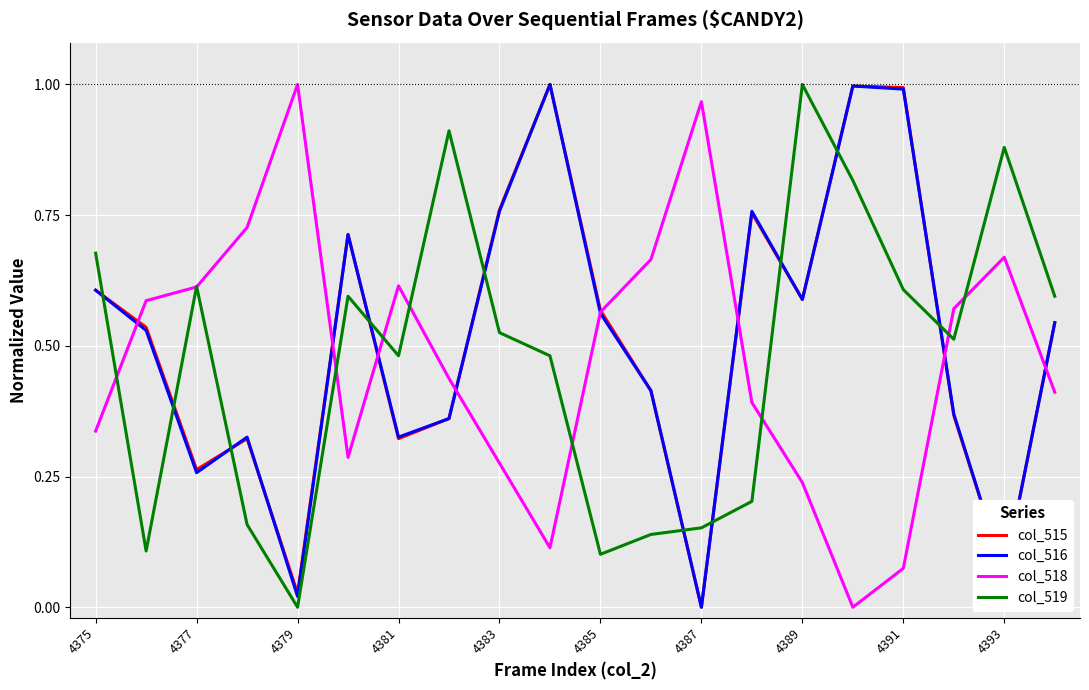

Is it true that col_519 equals 0.0 at 4387?

False